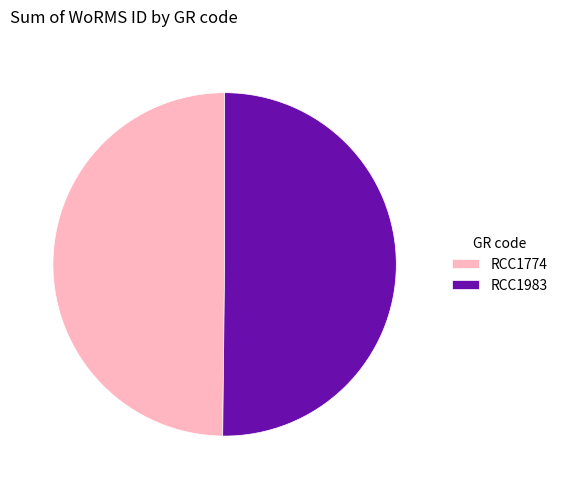

Do RCC1774 and RCC1983 together represent more than half of the pie?

Yes